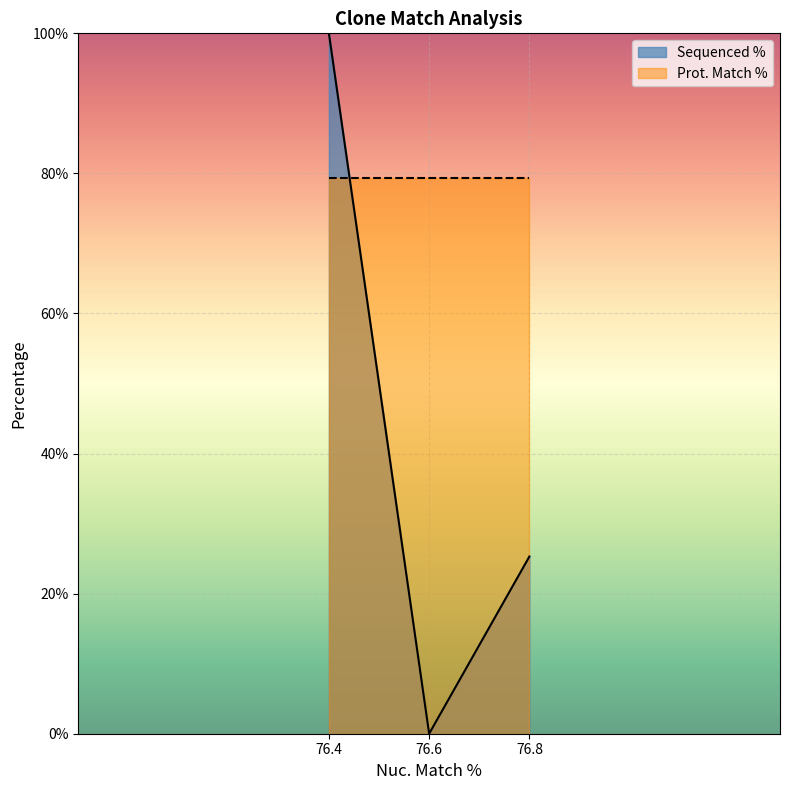

What is the sum of all values?

125.3